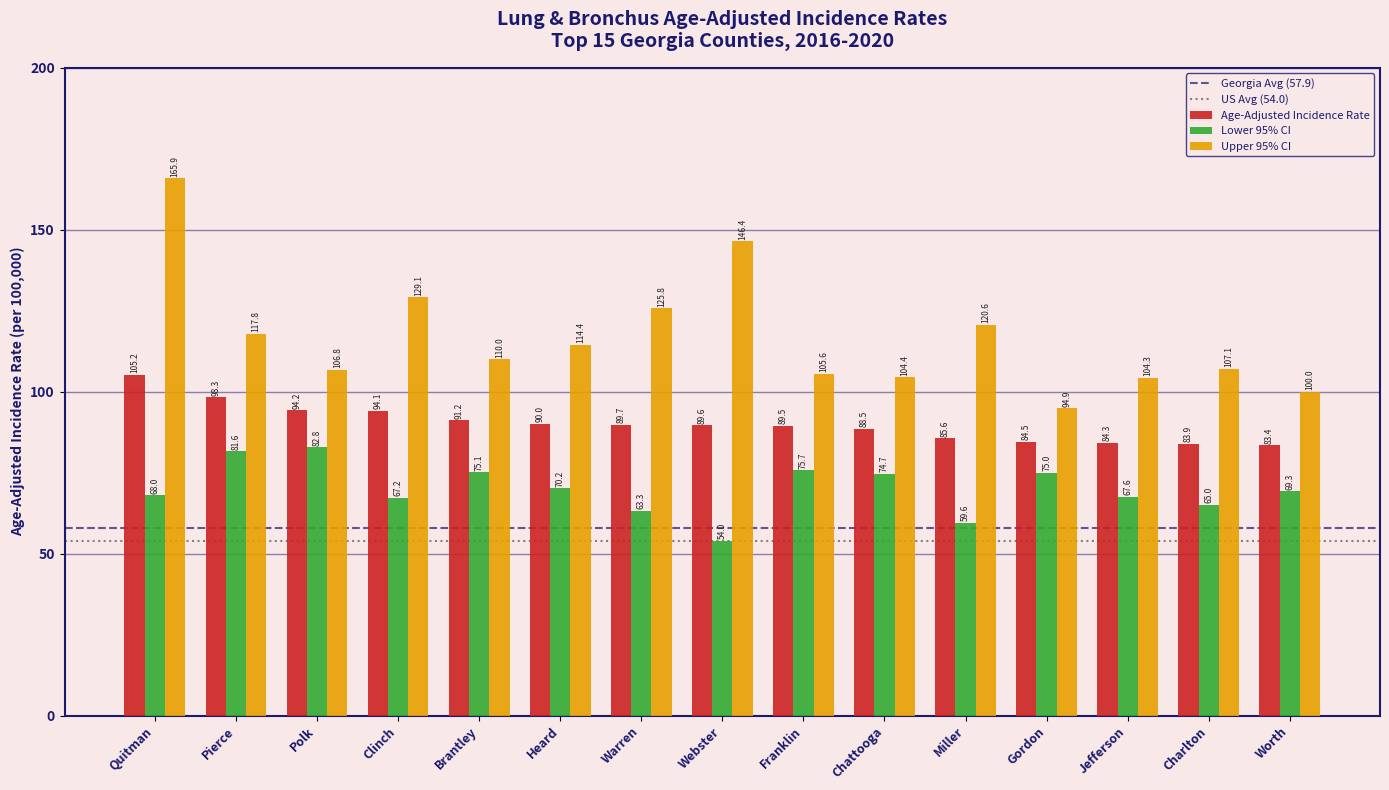

What is the approximate value of Upper 95% CI at Chattooga?

104.4